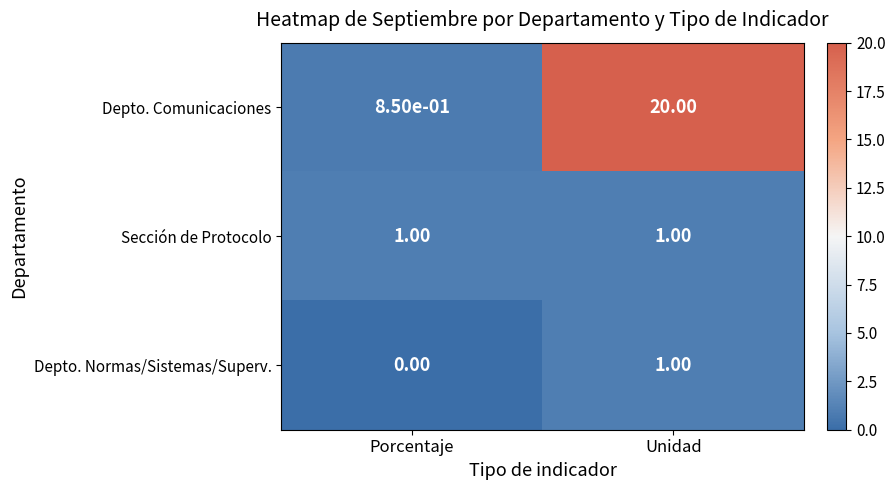

At Porcentaje, list the series in order from largest to smallest.

Sección de Protocolo, Depto. Comunicaciones, Depto. Normas/Sistemas/Superv.